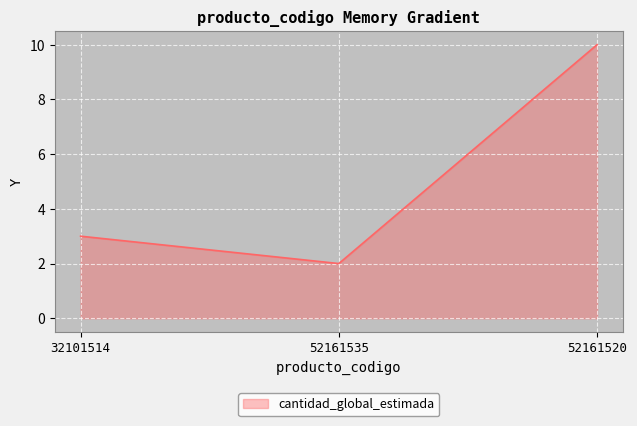

What is the average value?

5